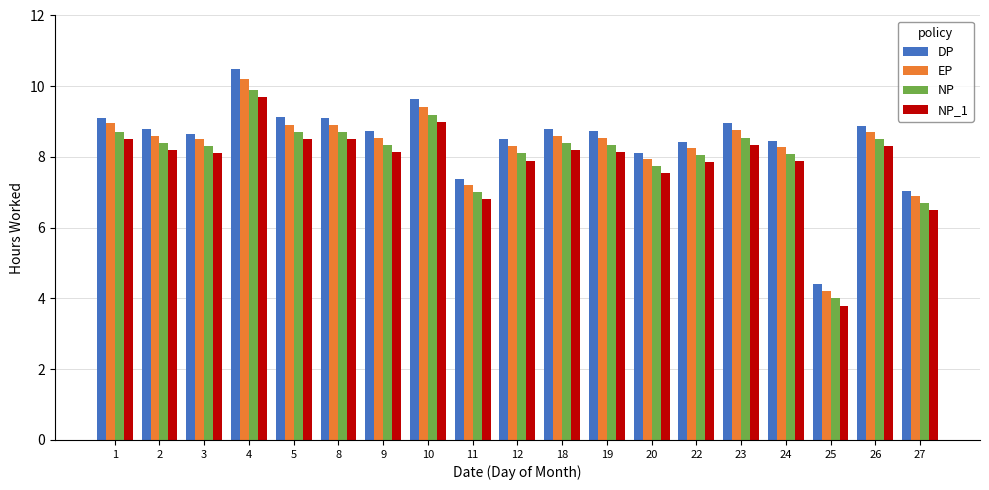

What is the maximum value for NP_1?

9.7